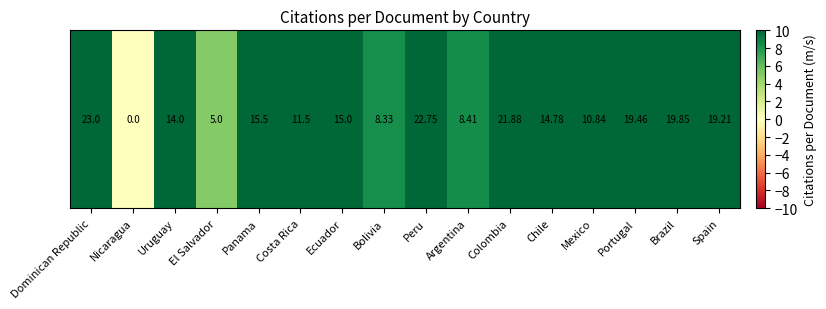

The value at El Salvador is 7.8. True or false?

False